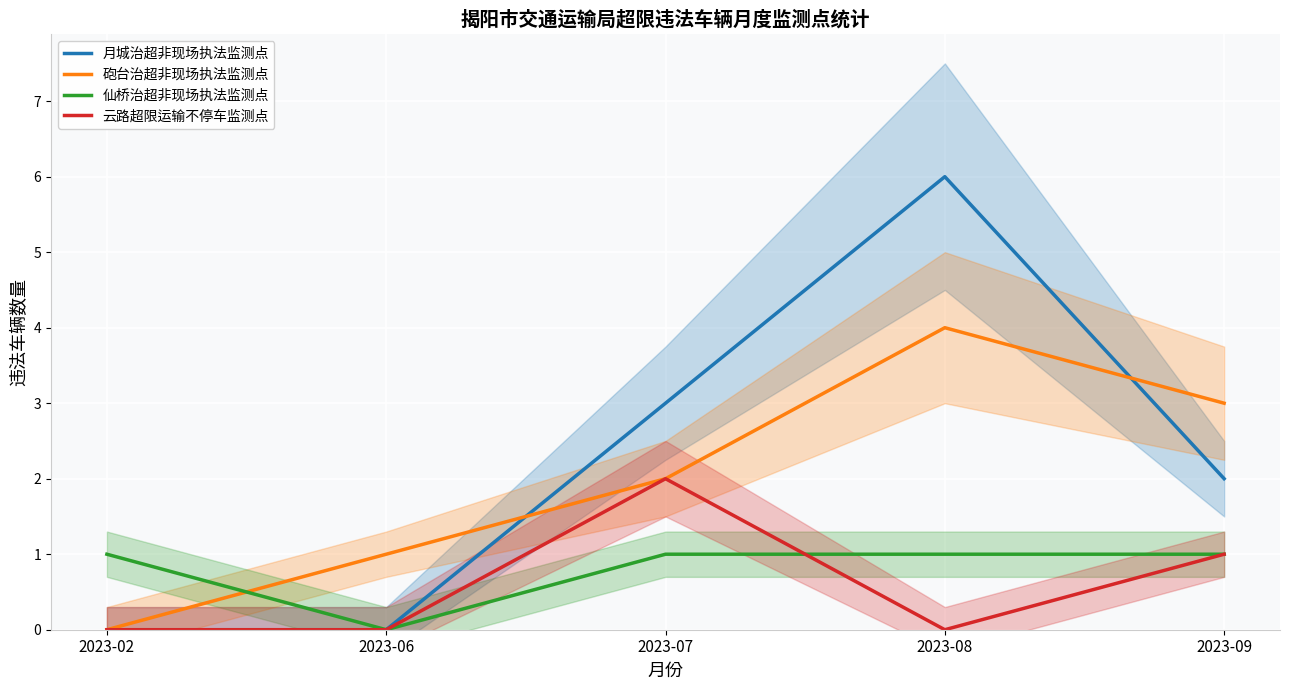

Reading left to right, extract all data points from this chart.

月城治超非现场执法监测点: 2023-02=0	2023-06=0	2023-07=3	2023-08=6	2023-09=2
砲台治超非现场执法监测点: 2023-02=0	2023-06=1	2023-07=2	2023-08=4	2023-09=3
仙桥治超非现场执法监测点: 2023-02=1	2023-06=0	2023-07=1	2023-08=1	2023-09=1
云路超限运输不停车监测点: 2023-02=0	2023-06=0	2023-07=2	2023-08=0	2023-09=1